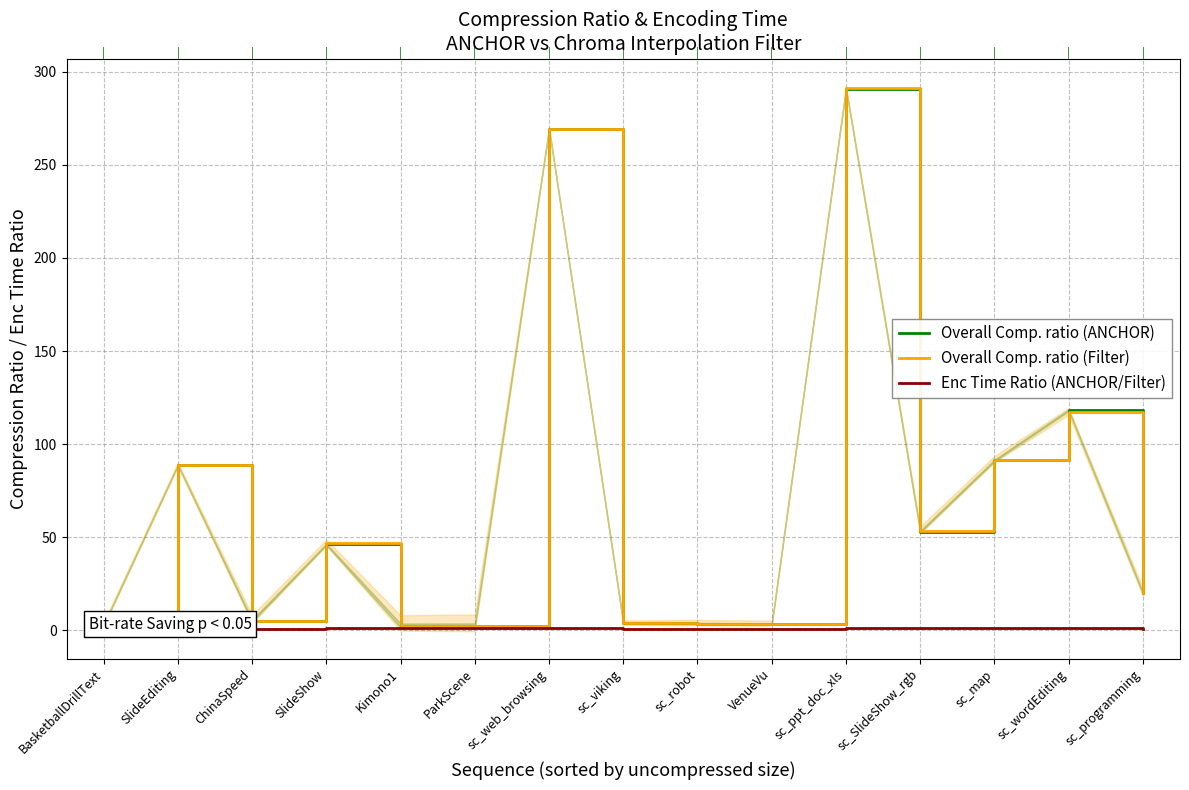

Reading left to right, transcribe all the data shown in this chart.

Overall Comp. ratio (ANCHOR): 3.0	88.9	5.3	46.2	2.6	2.6	269.3	3.9	3.7	3.5	291.0	53.1	91.3	118.3	20.0
Overall Comp. ratio (Filter): 3.0	88.8	5.3	46.7	2.7	2.6	269.3	3.9	3.7	3.5	291.0	53.3	91.4	117.1	20.0
Enc Time Ratio (ANCHOR/Filter): 1.1	1.1	1.1	1.1	1.1	1.1	1.1	1.0	1.0	1.0	1.1	1.1	1.1	1.1	1.1